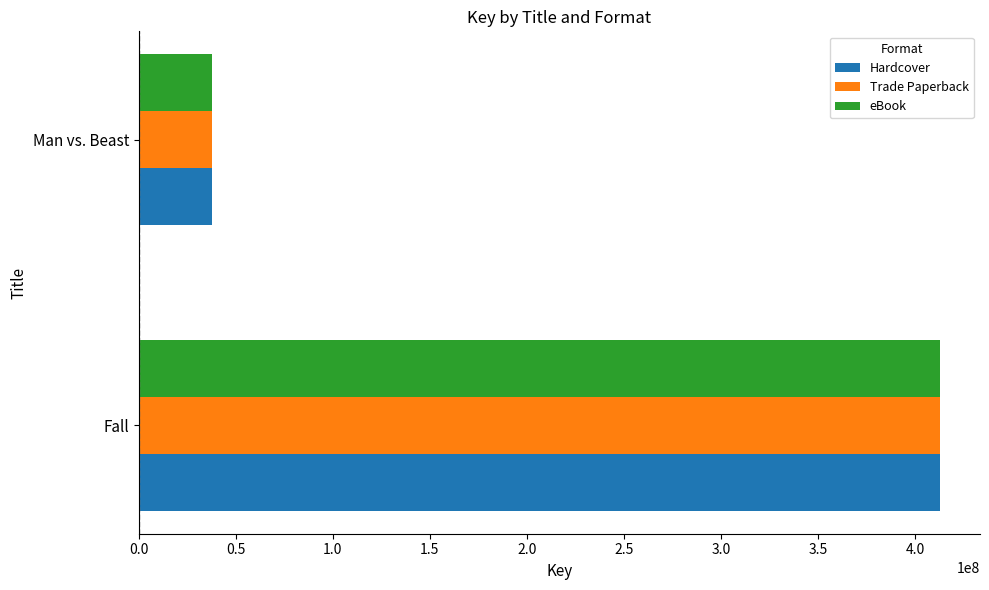

What is the total value across all series at Fall?

1238646150